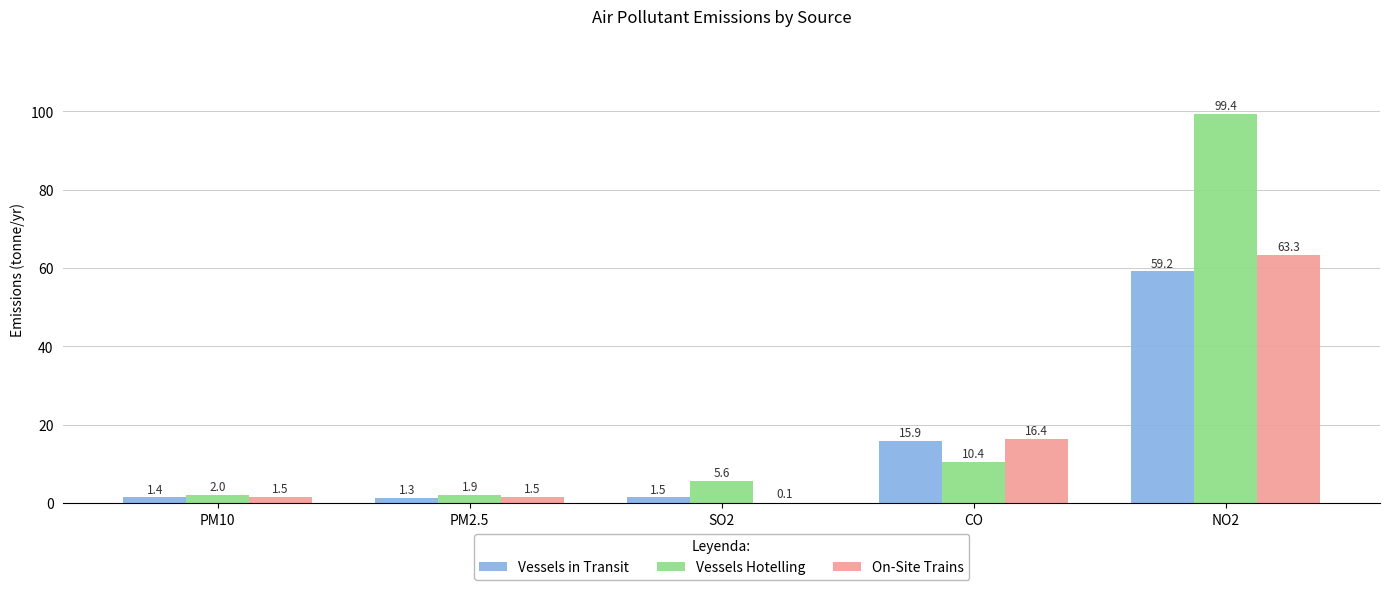

How many series are shown in this chart?

3